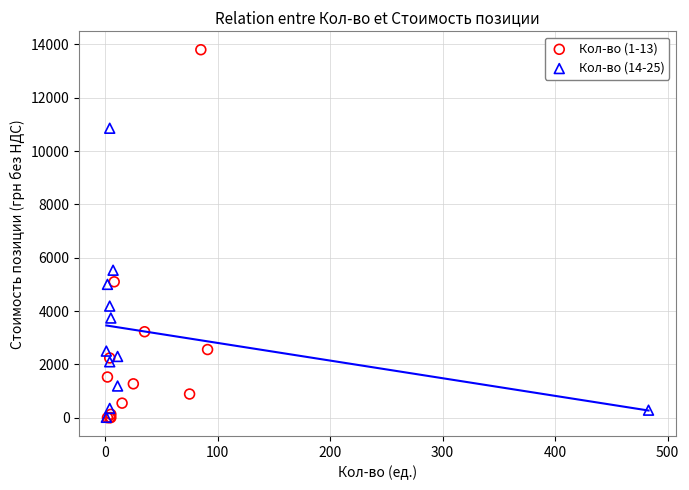

Which series has the largest Y range (max minus min)?

Кол-во (1-13)